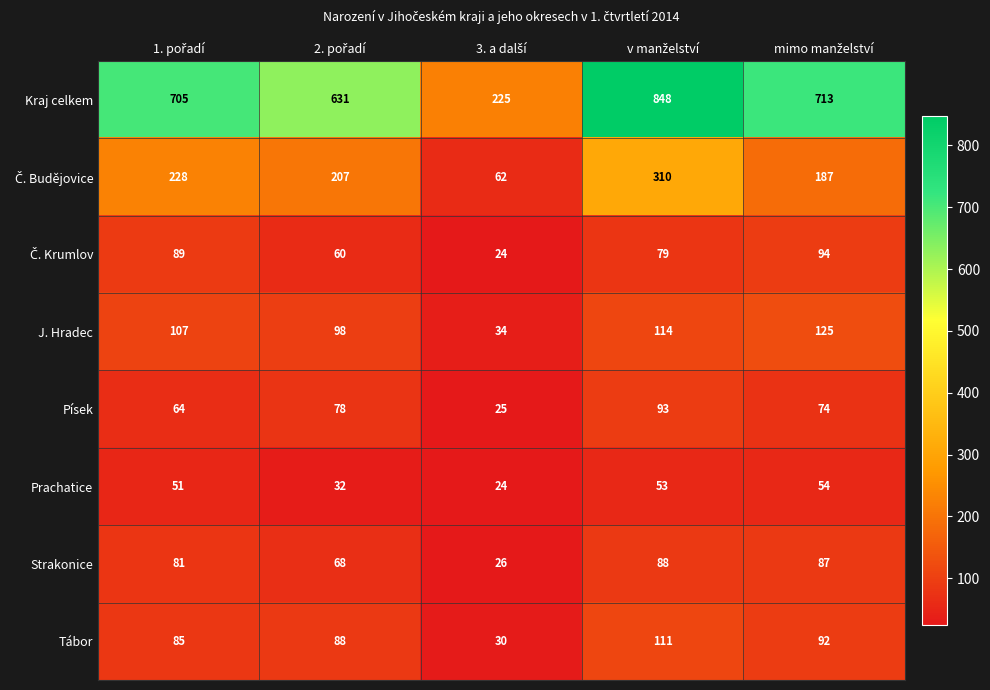

At how many categories does at least one series exceed 618?

4